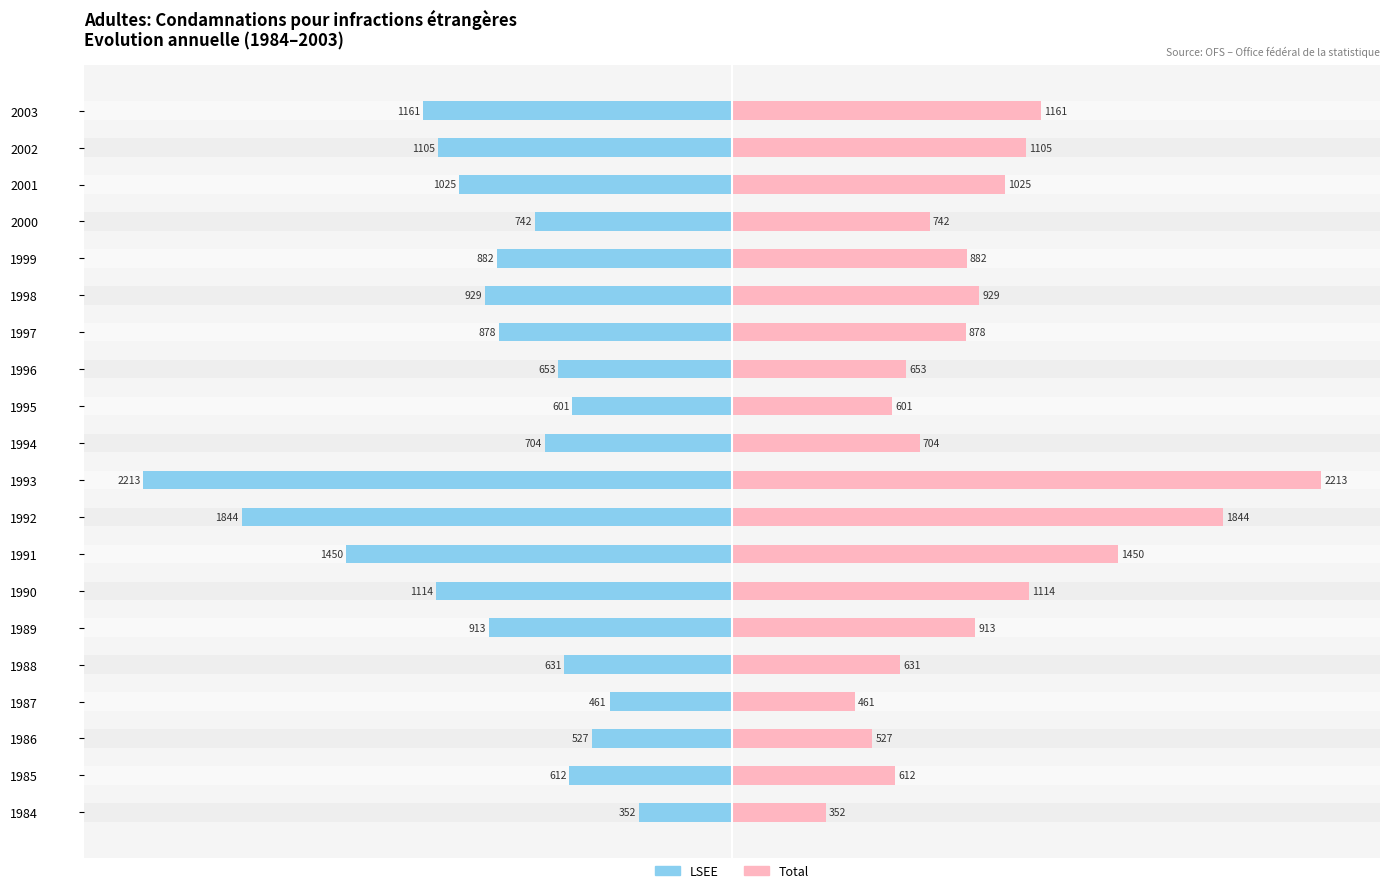

How many bars are there in total?

40